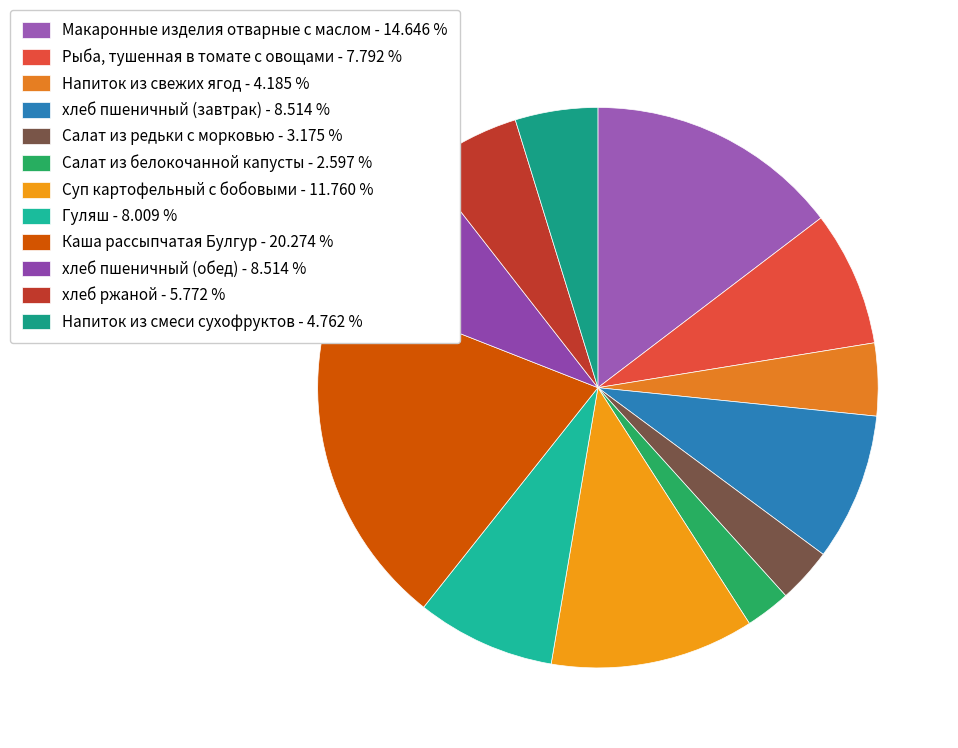

How many slices are in this pie chart?

12